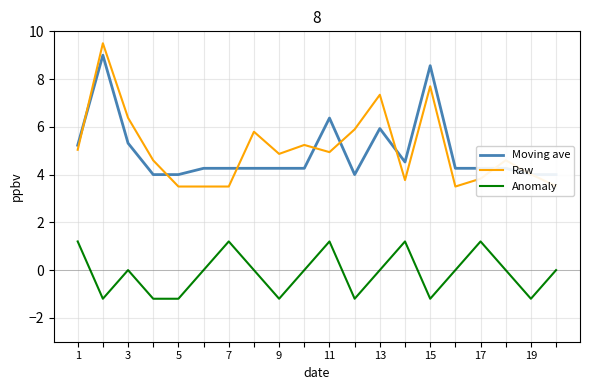

Count the number of categories in the chart.

20